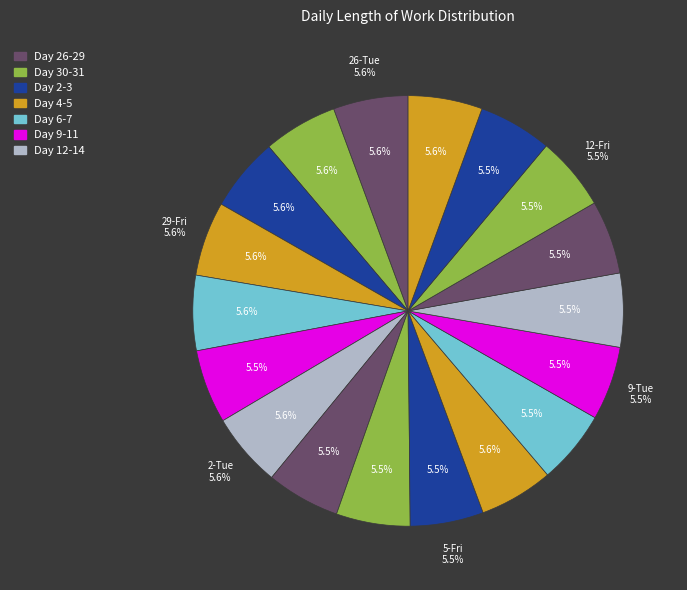

To the nearest percent, what is the combined percentage of 9-Tue and 7-Sun?

11%